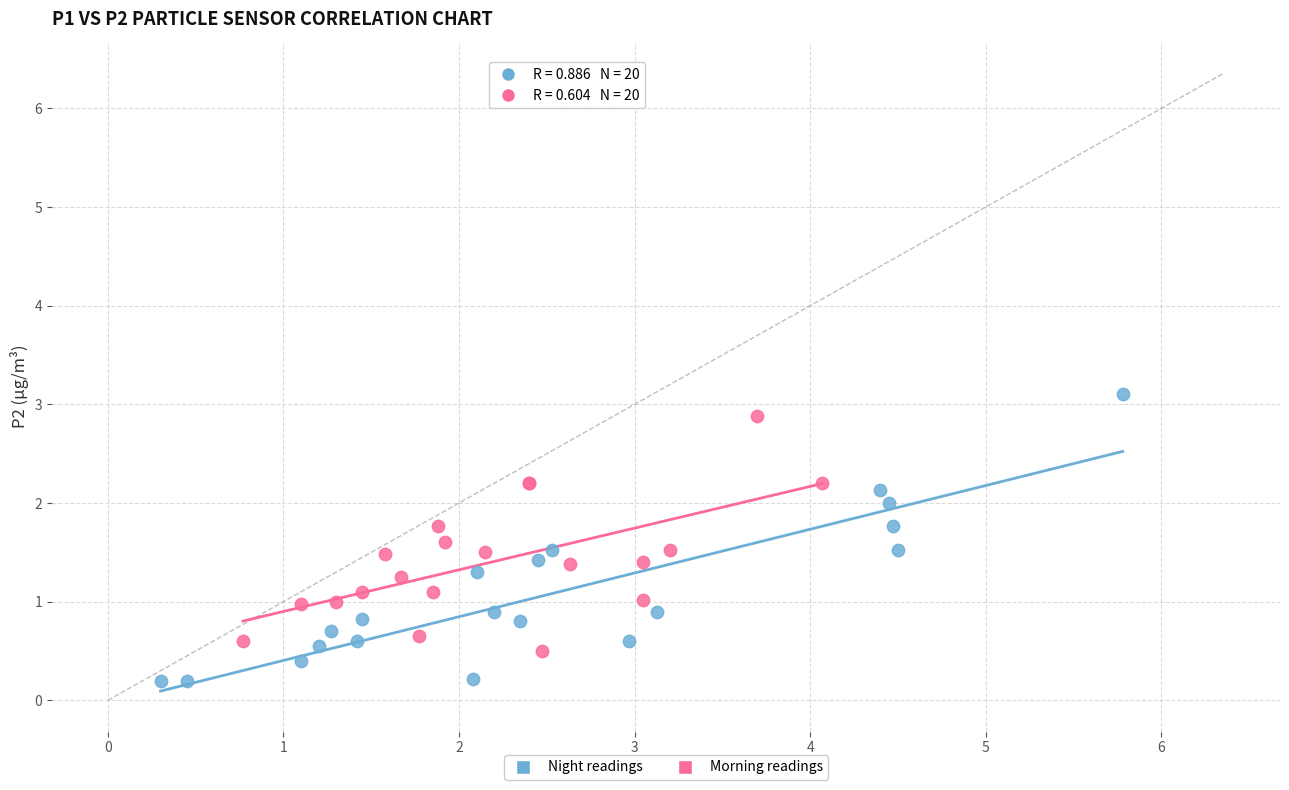

Which series reaches the minimum Y coordinate?

Night readings